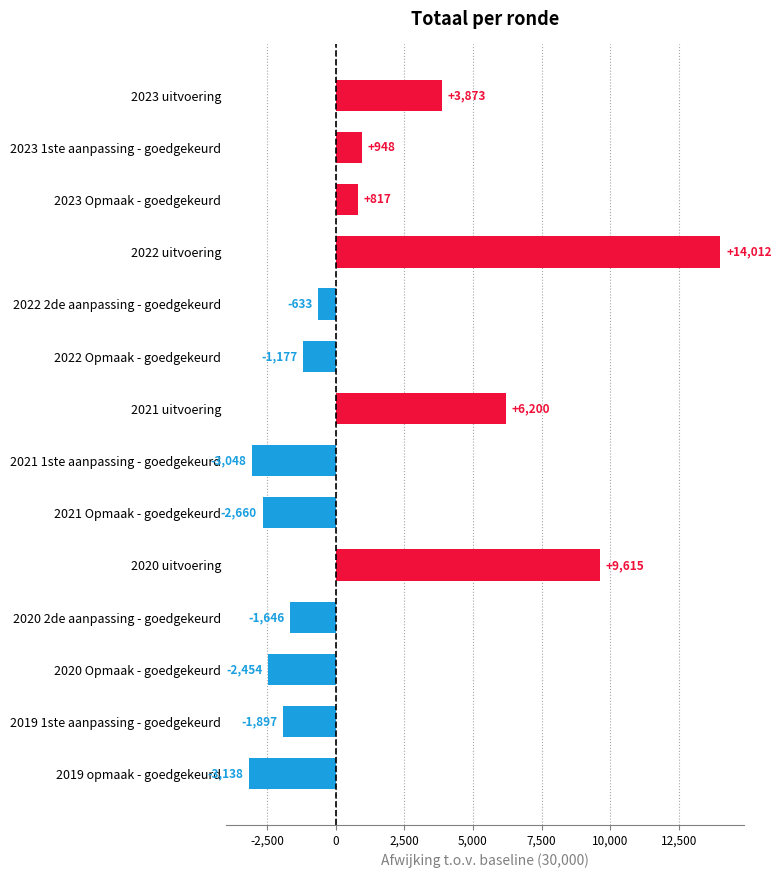

What is the change in value from 2023 1ste aanpassing - goedgekeurd to 2021 Opmaak - goedgekeurd?

-3608